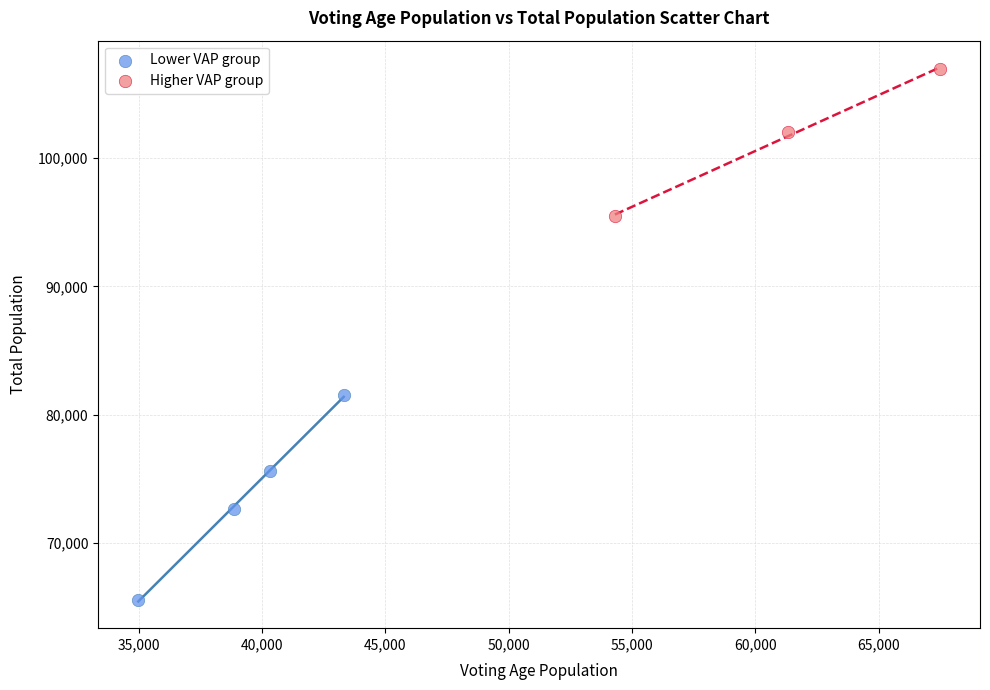

Which series has the widest spread of Y values?

Lower VAP group